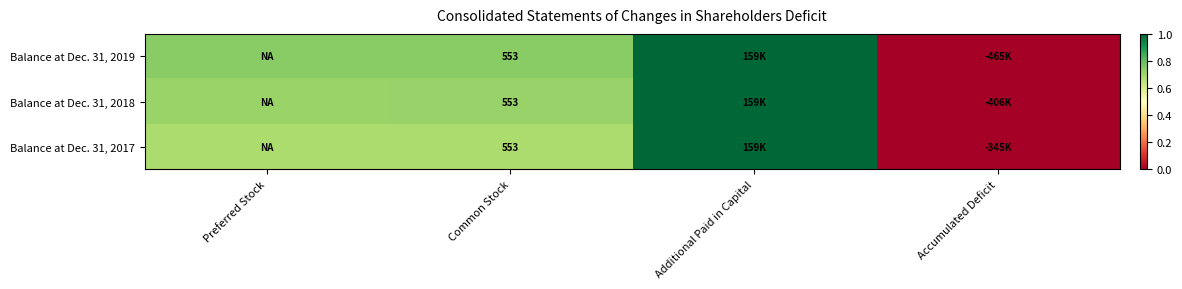

Which series has the widest spread of values?

Balance at Dec. 31, 2017